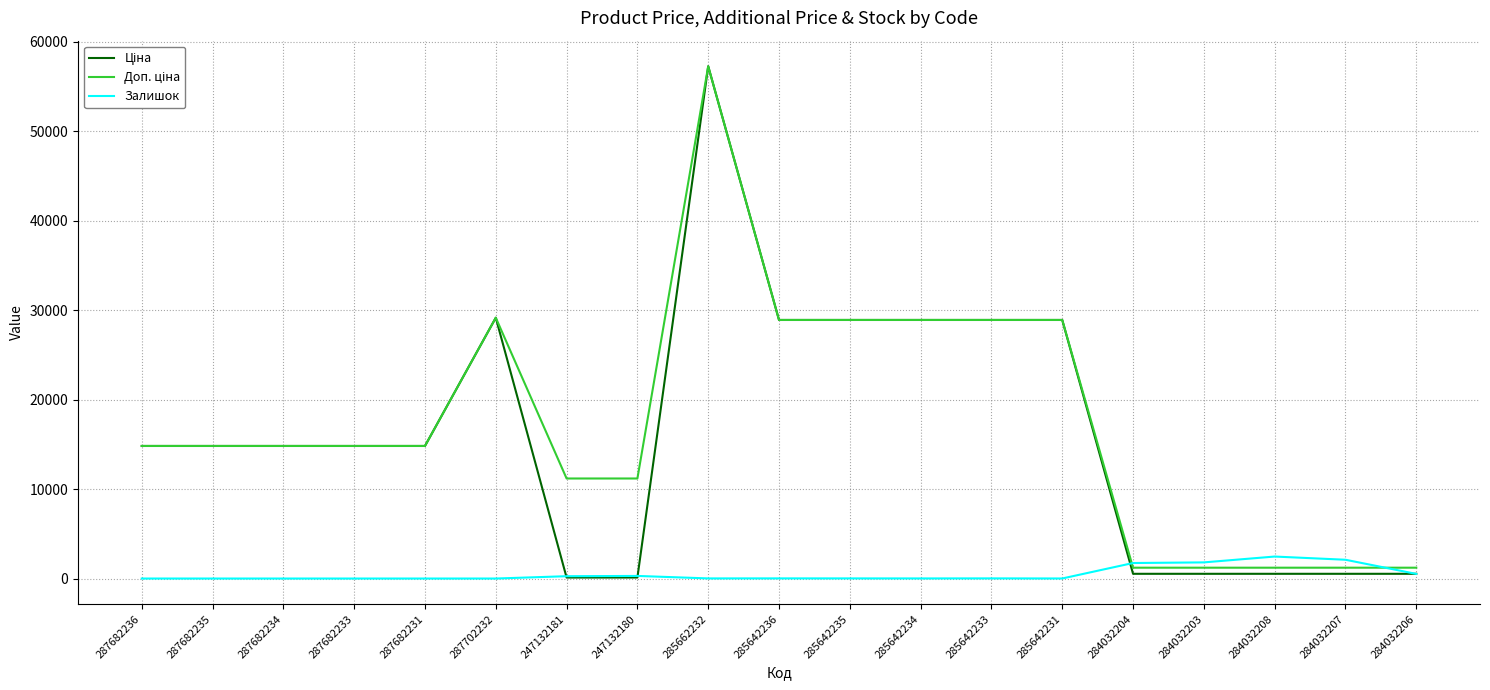

Is it true that Залишок equals 10.0 at 285642234?

True